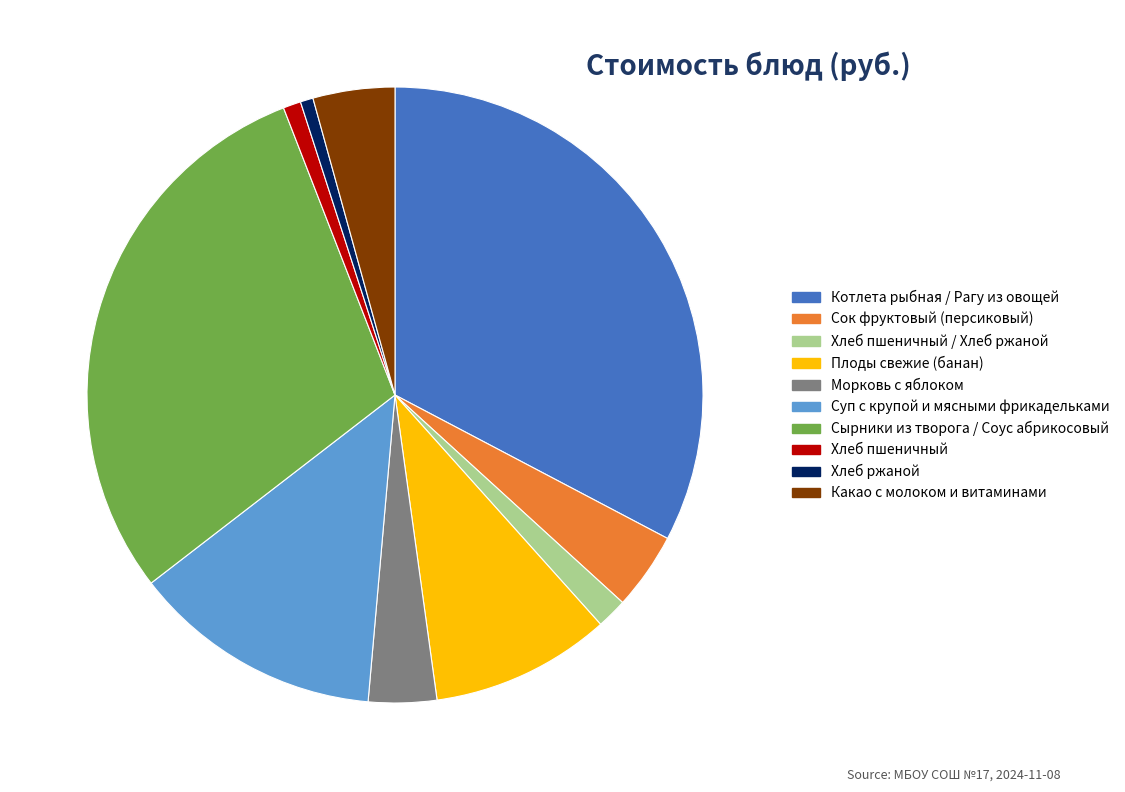

Is there a majority slice in this chart?

No